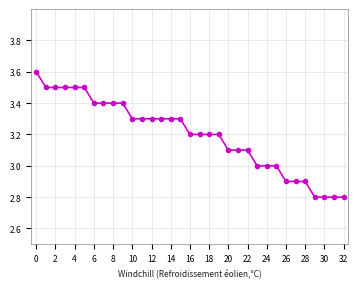

What is the average value?

3.2